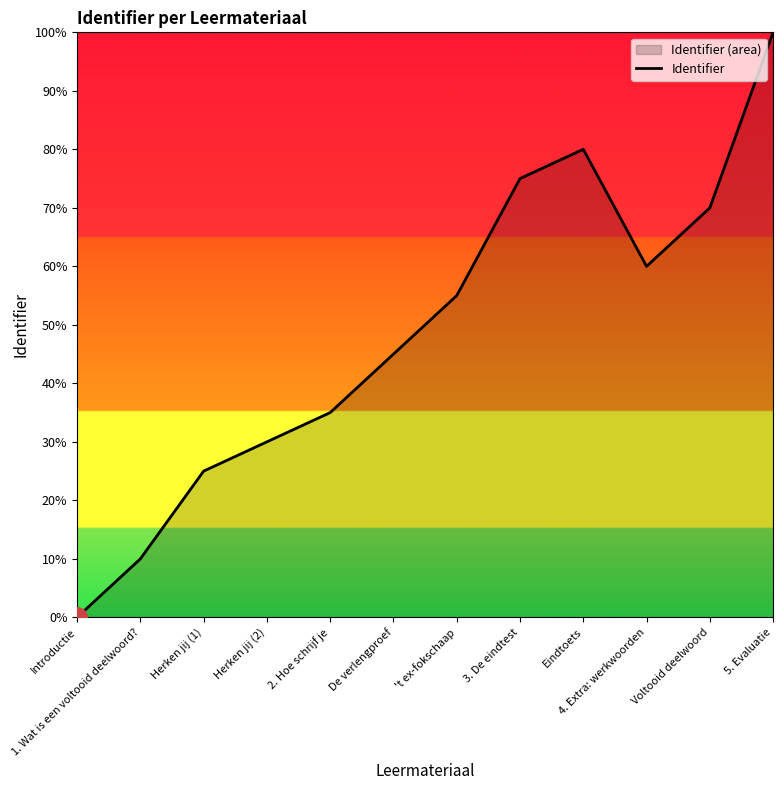

Rank the categories by value from lowest to highest.

Introductie, 1. Wat is een voltooid deelwoord?, Herken jij (1), Herken jij (2), 2. Hoe schrijf je, De verlengproef, 't ex-fokschaap, 4. Extra: werkwoorden, Voltooid deelwoord, 3. De eindtest, Eindtoets, 5. Evaluatie